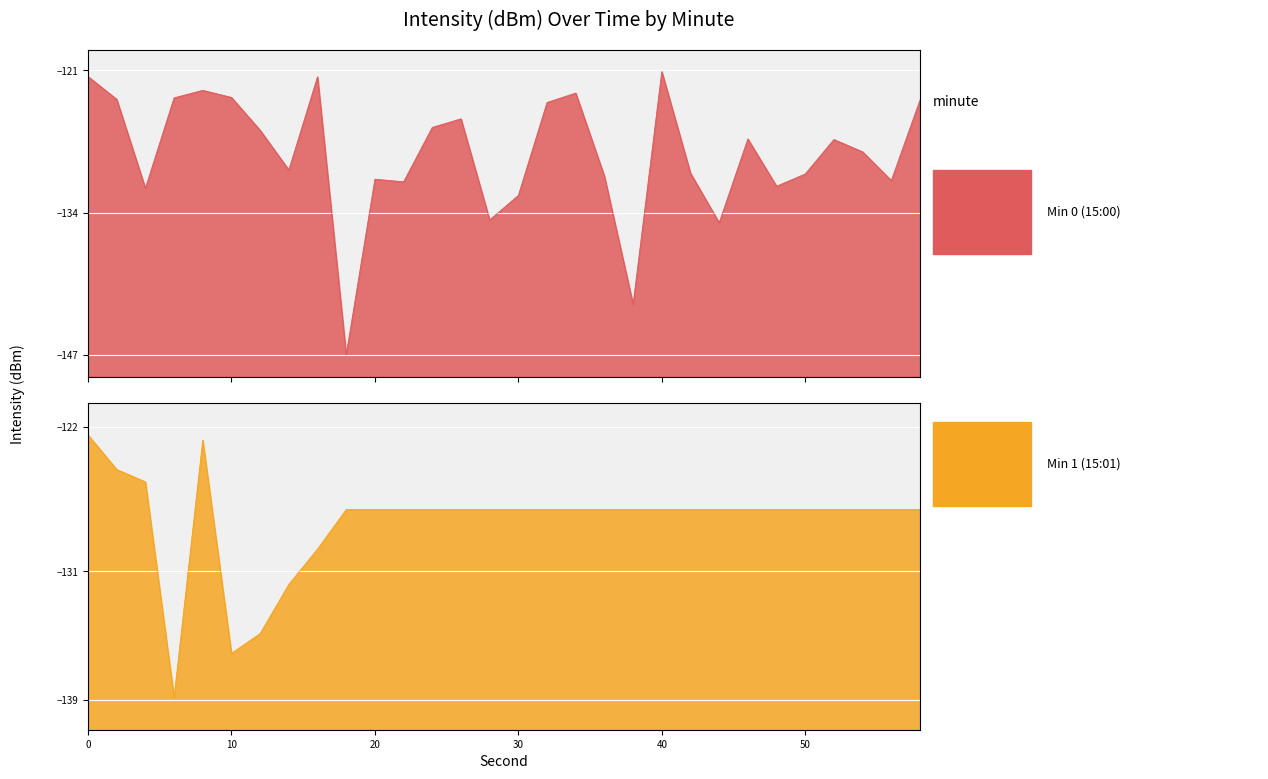

What is the total value across all series at 46?

-254.4